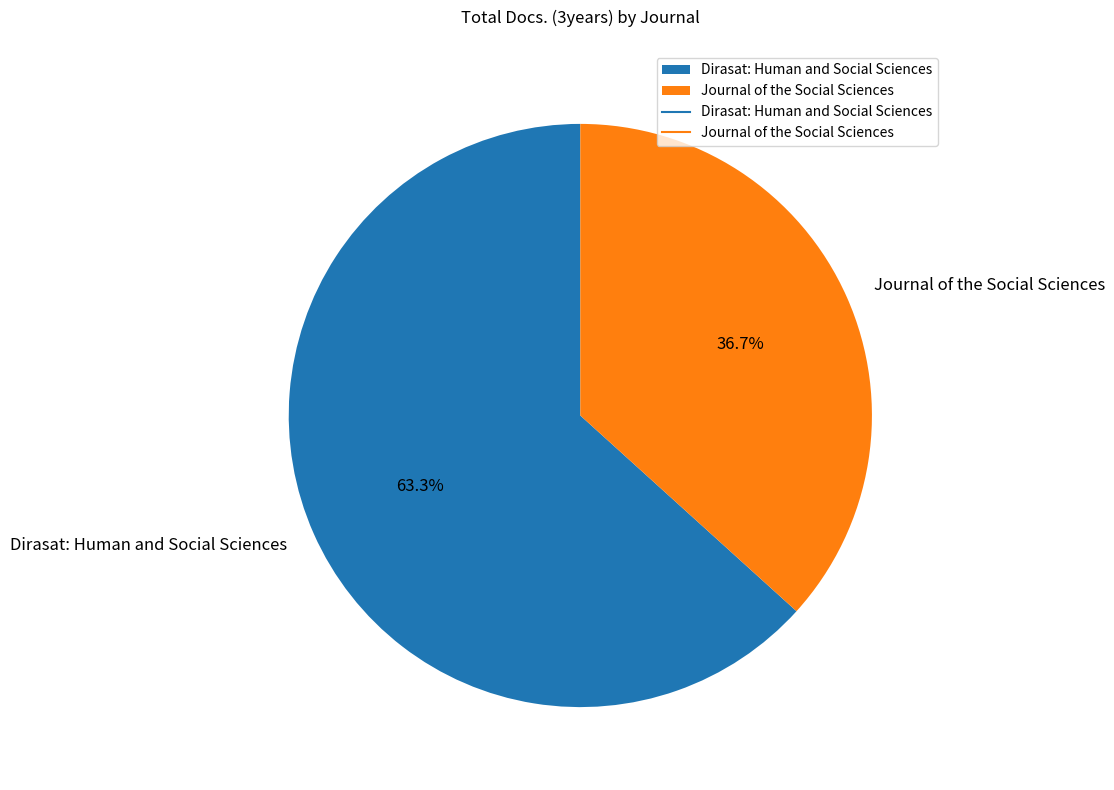

How many slices are in this pie chart?

2